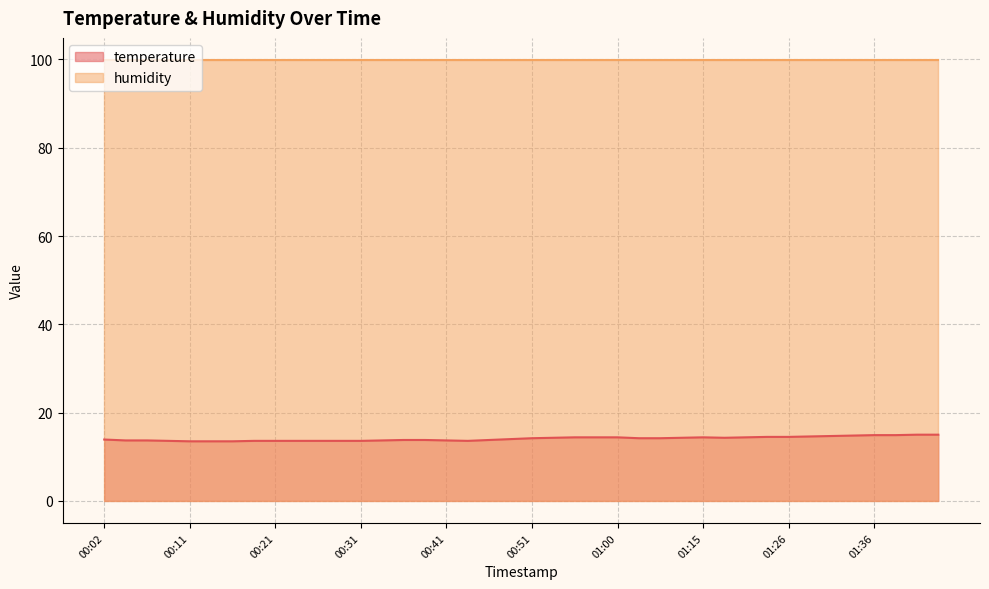

Count the number of categories in the chart.

40